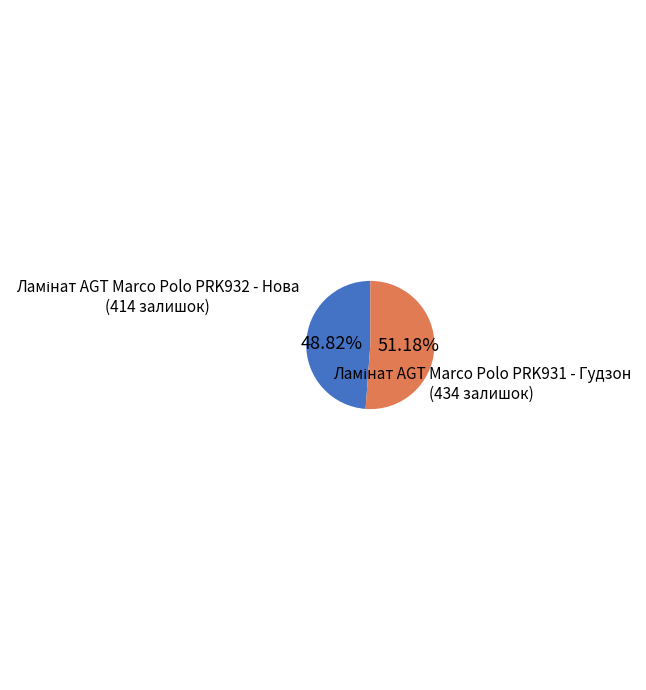

Is there any slice that represents more than half of the pie?

Yes